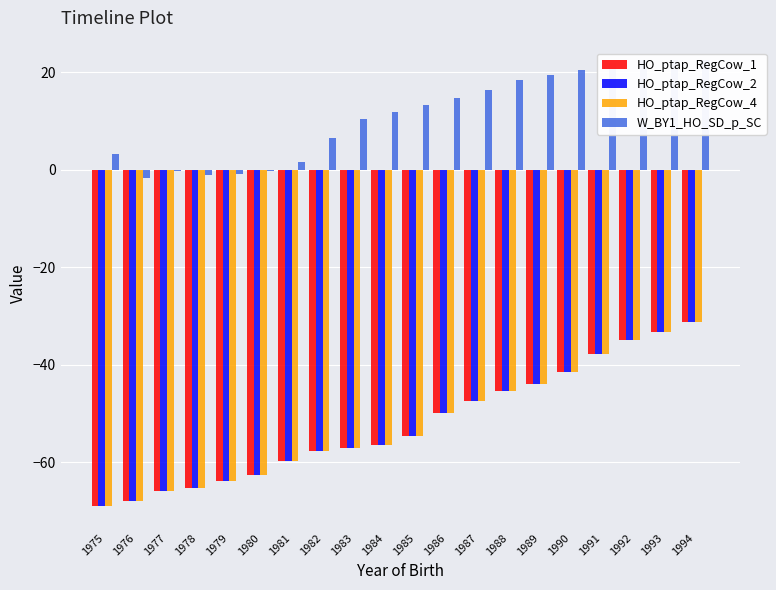

What are all the series names shown in the legend?

HO_ptap_RegCow_1, HO_ptap_RegCow_2, HO_ptap_RegCow_4, W_BY1_HO_SD_p_SC